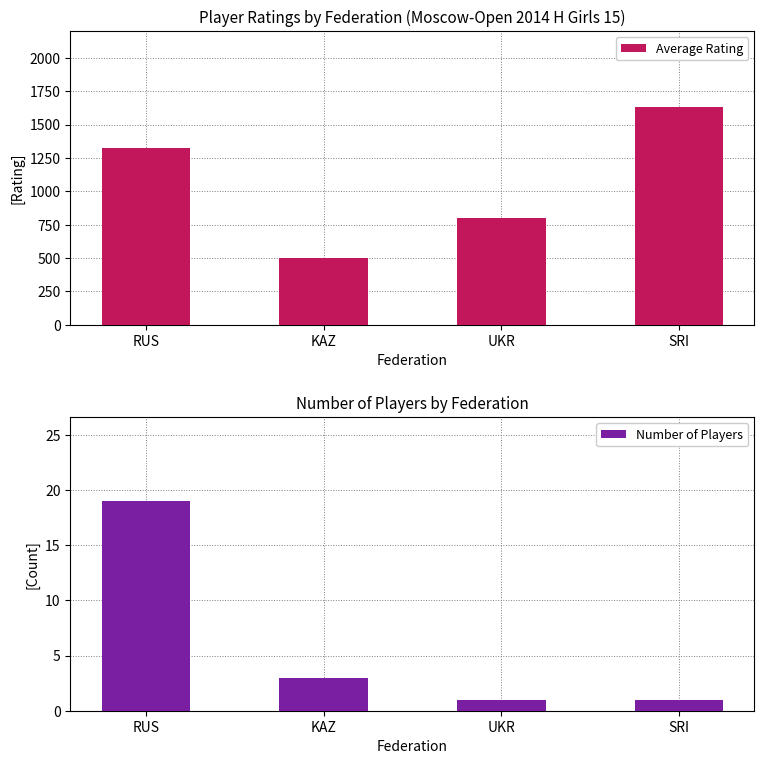

Which series has the largest total across all categories?

Average Rating